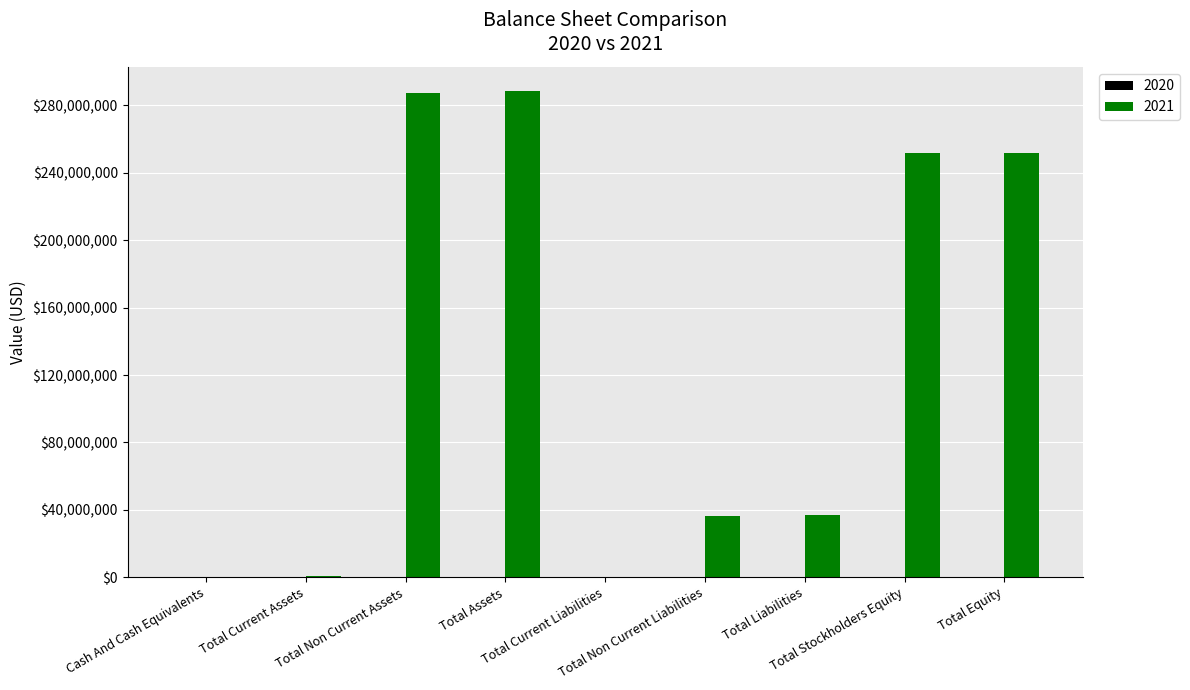

Which series has the largest total across all categories?

2021